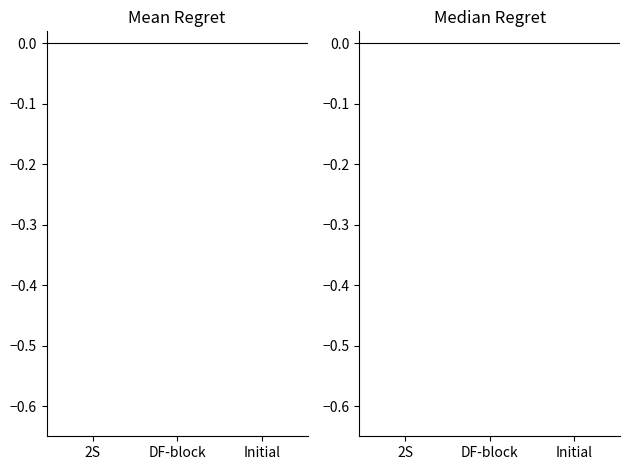

The chart shows a value of -0.0 at DF-block. True or false?

False